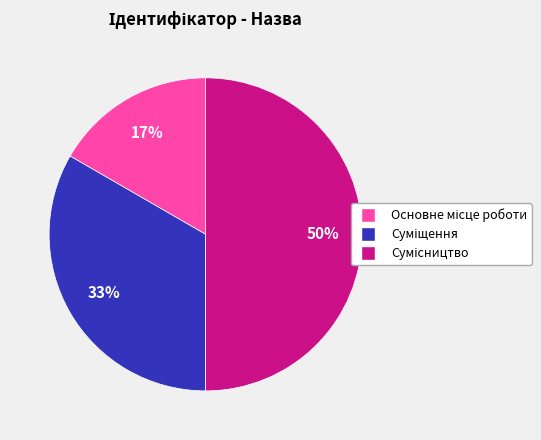

To the nearest percent, what is the difference between the largest and smallest slice percentages?

33%